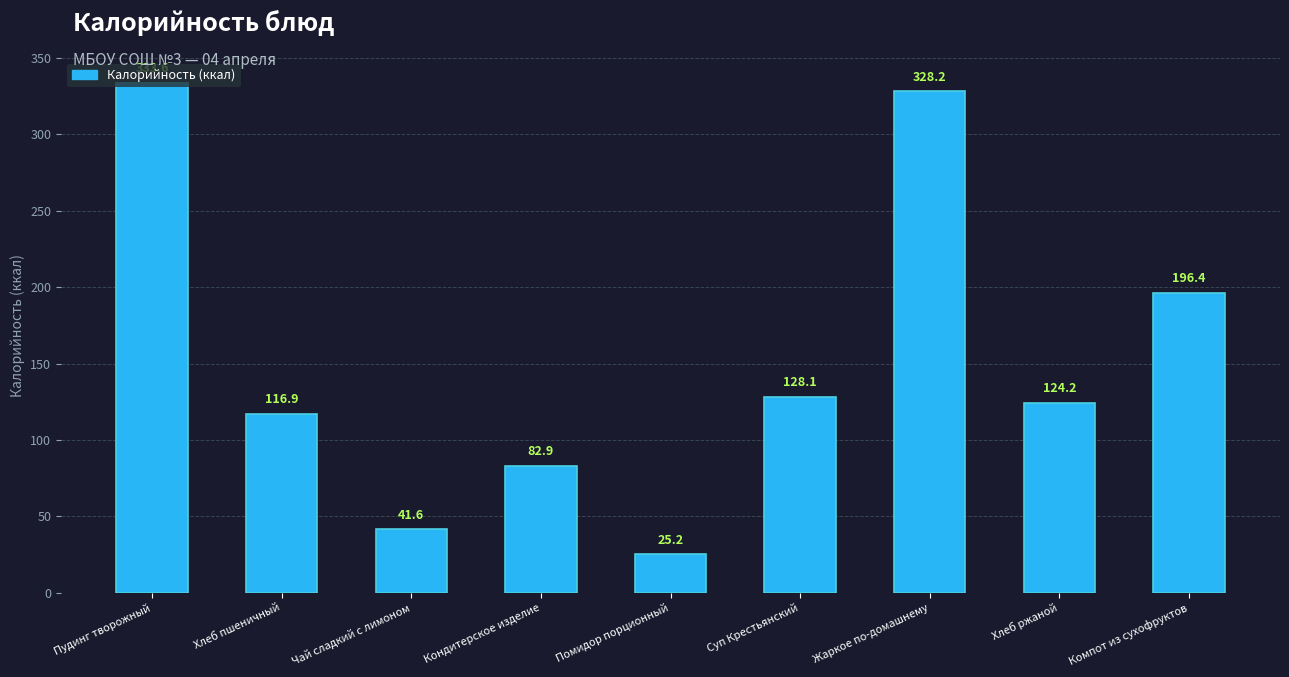

Reading right to left, list all the values displayed in this chart.

196.4	124.2	328.2	128.1	25.2	82.9	41.6	116.9	333.6